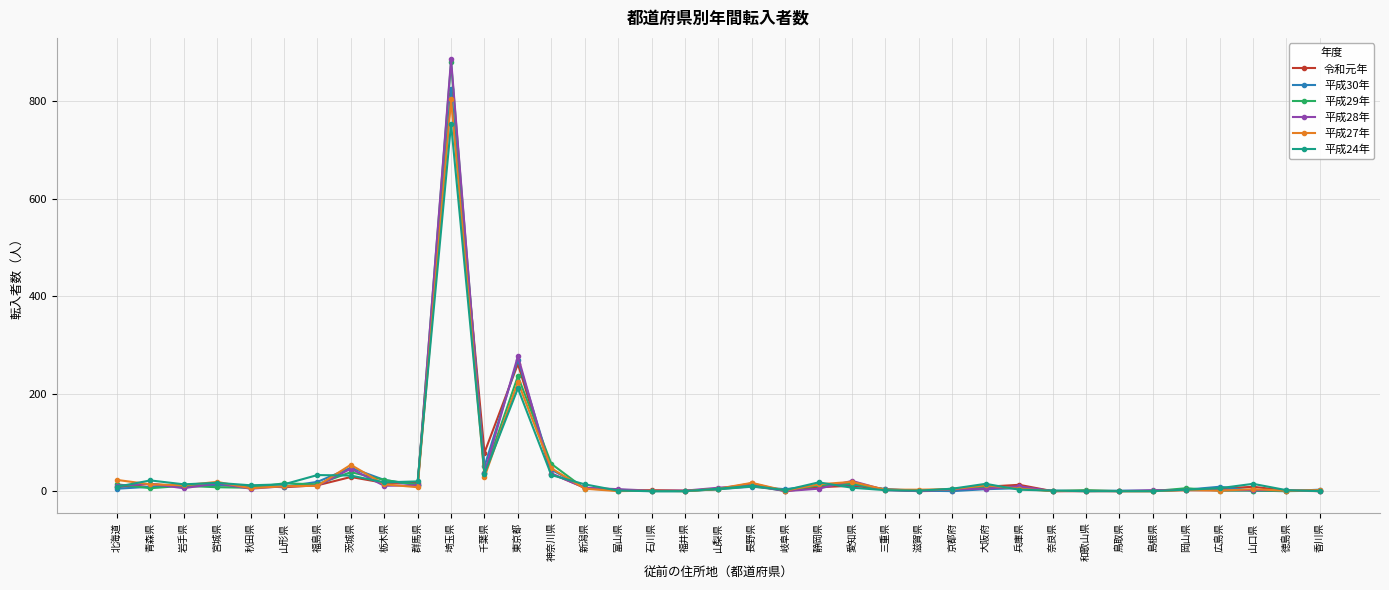

At which category is the sum across all series the highest?

埼玉県